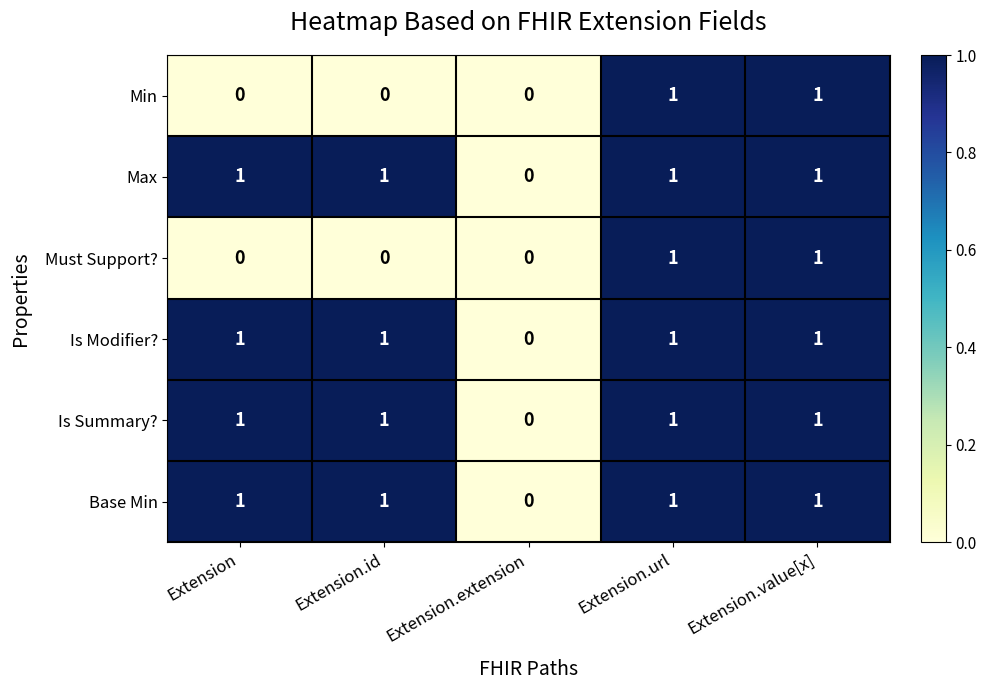

What is the sum of all Max values?

4